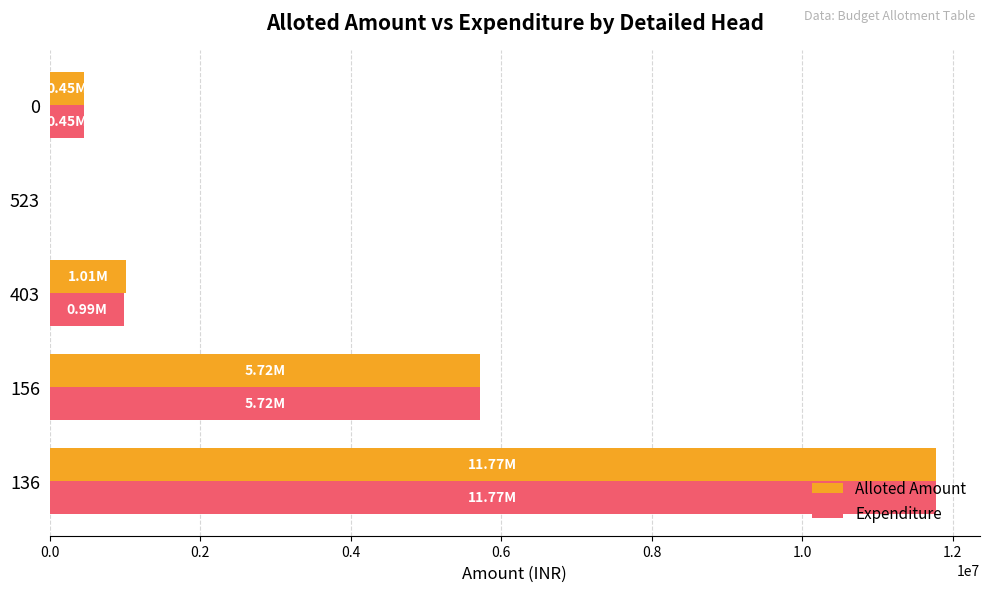

Is the value of Expenditure at 403 greater than the value of Alloted Amount at 0?

Yes